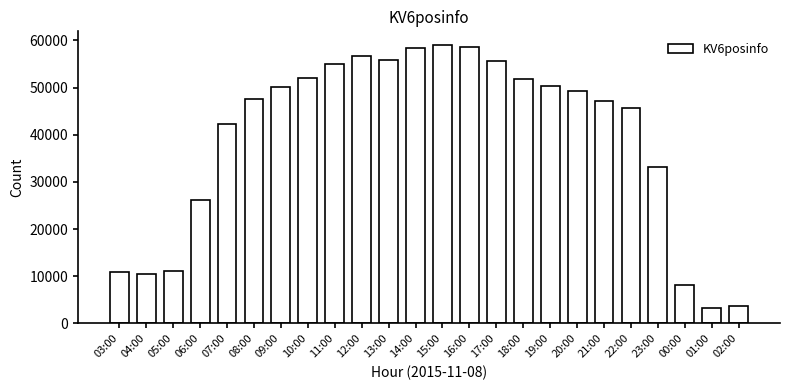

What is the maximum value shown in the chart?

58969